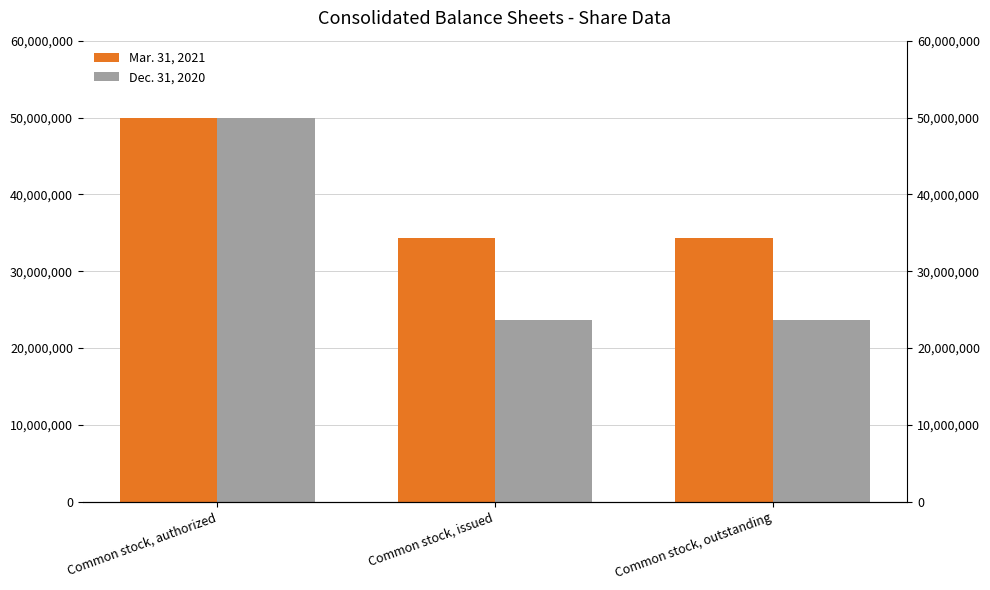

What is the average value of the Dec. 31, 2020 series?

32421257